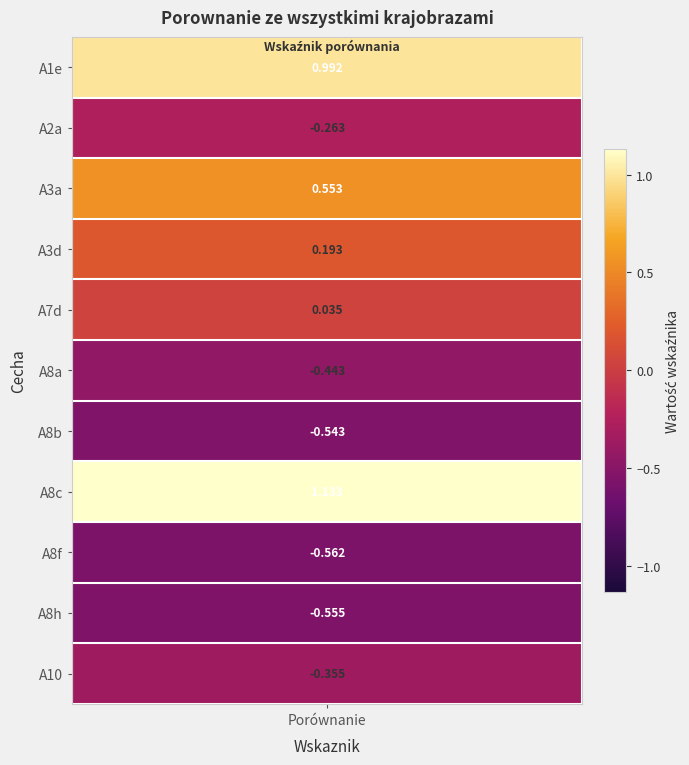

Reading left to right, transcribe all the data shown in this chart.

1.0	-0.3	0.6	0.2	0.0	-0.4	-0.5	1.1	-0.6	-0.6	-0.4